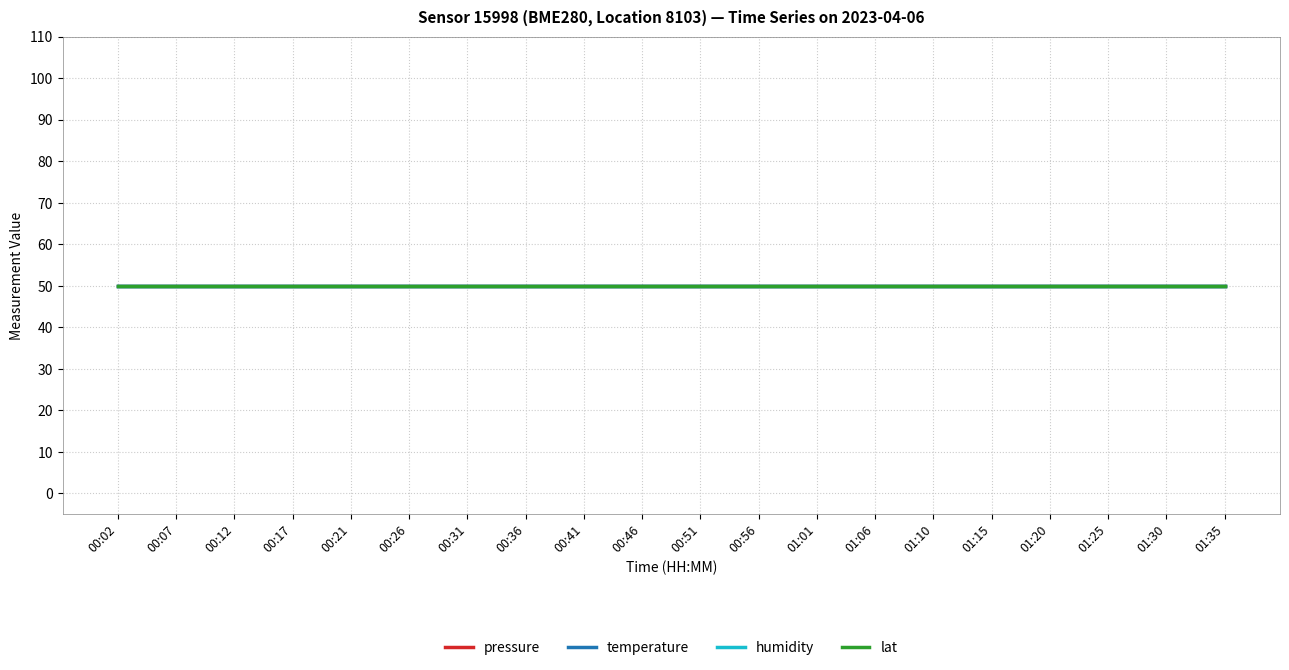

At which category is the sum across all series the highest?

00:02